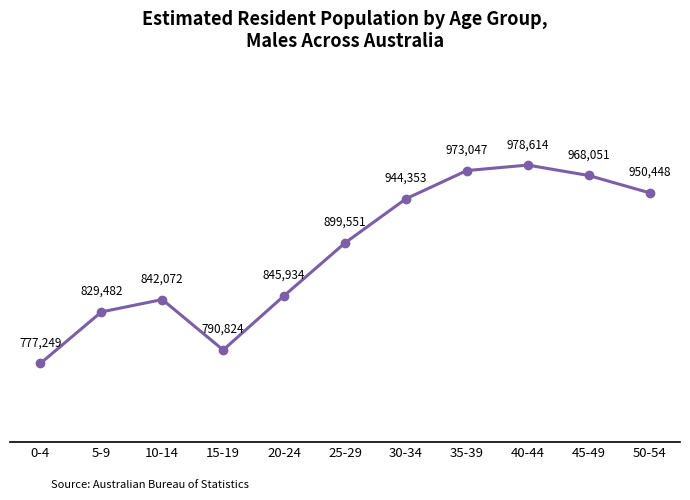

Read the value at 45-49, to the nearest 50.

968050